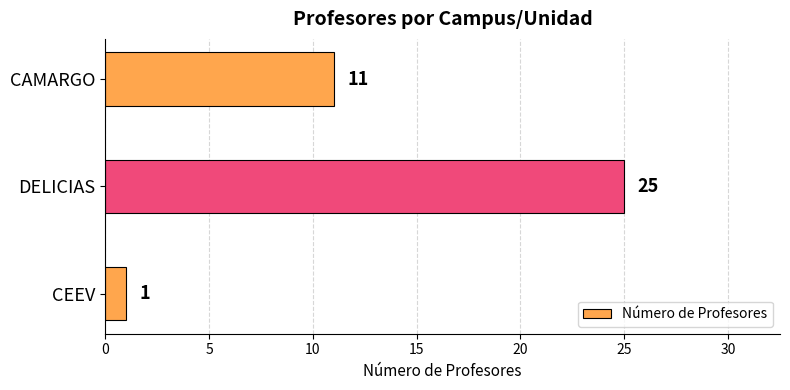

Between CEEV and CAMARGO, which is larger?

CAMARGO